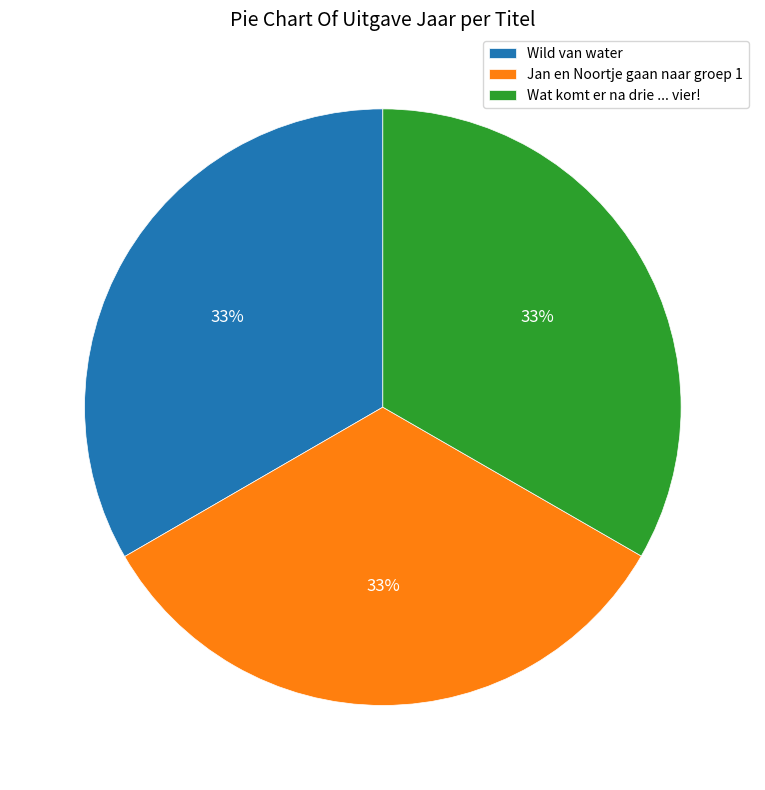

Does Wild van water account for over 50% of the chart?

No